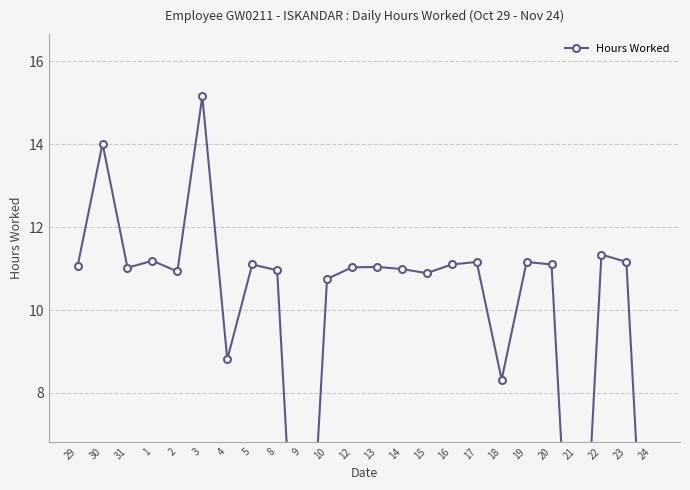

Reading left to right, extract all data points from this chart.

29=11.1	30=14.0	31=11.0	1=11.2	2=10.9	3=15.2	4=8.8	5=11.1	8=11.0	9=0.0	10=10.8	12=11.0	13=11.0	14=11.0	15=10.9	16=11.1	17=11.2	18=8.3	19=11.2	20=11.1	21=0.0	22=11.3	23=11.2	24=0.0